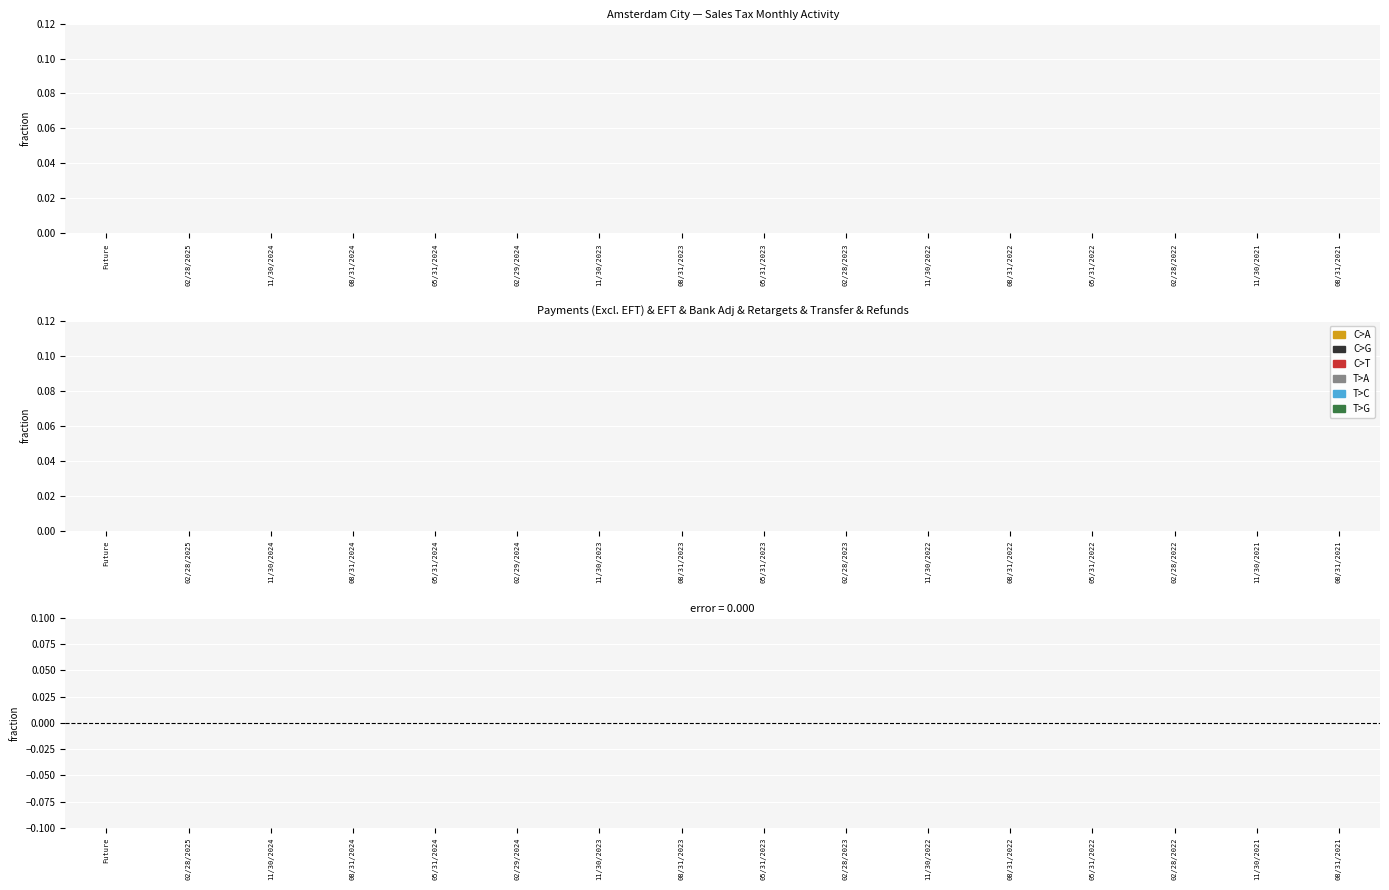

The value of T>G at 08/31/2024 is 0.0. True or false?

True